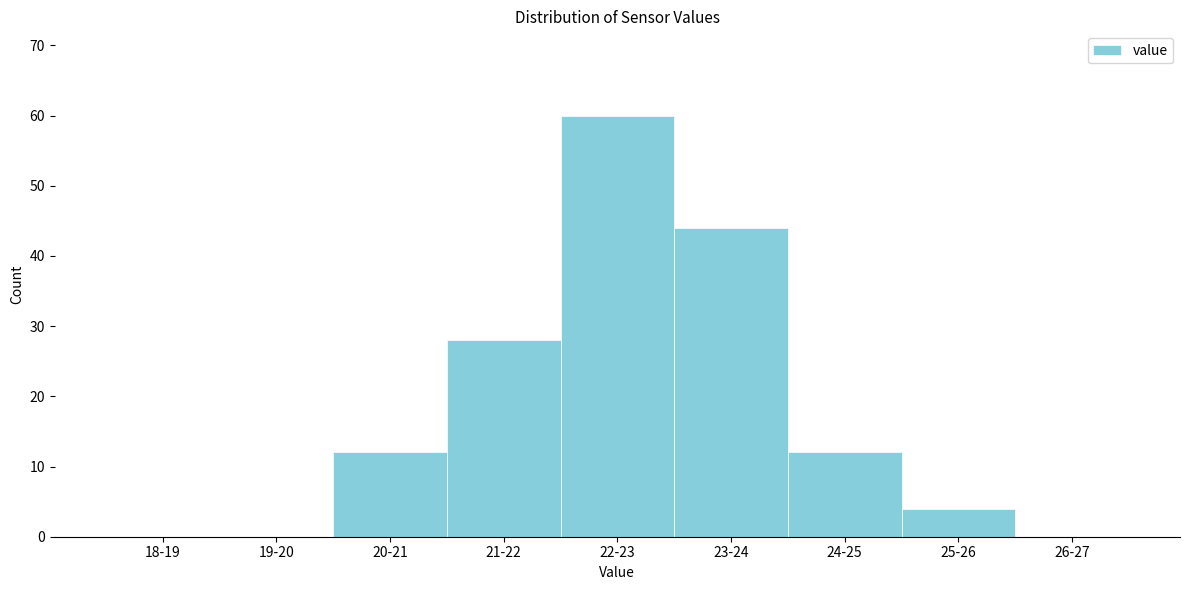

Reading right to left, transcribe all the data shown in this chart.

26-27=0	25-26=4	24-25=12	23-24=44	22-23=60	21-22=28	20-21=12	19-20=0	18-19=0